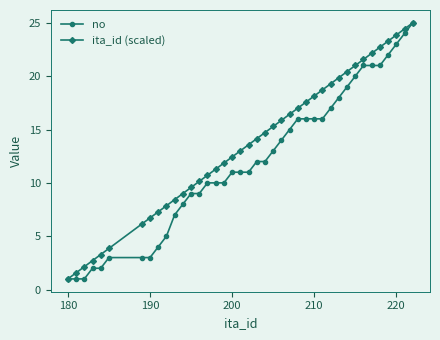

Reading right to left, what are all the values shown in this chart?

no: 25.0	24.0	23.0	22.0	21.0	21.0	21.0	20.0	19.0	18.0	17.0	16.0	16.0	16.0	16.0	15.0	14.0	13.0	12.0	12.0	11.0	11.0	11.0	10.0	10.0	10.0	9.0	9.0	8.0	7.0	5.0	4.0	3.0	3.0	3.0	2.0	2.0	1.0	1.0	1.0
ita_id (scaled): 25.0	24.4	23.9	23.3	22.7	22.1	21.6	21.0	20.4	19.9	19.3	18.7	18.1	17.6	17.0	16.4	15.9	15.3	14.7	14.1	13.6	13.0	12.4	11.9	11.3	10.7	10.1	9.6	9.0	8.4	7.9	7.3	6.7	6.1	3.9	3.3	2.7	2.1	1.6	1.0